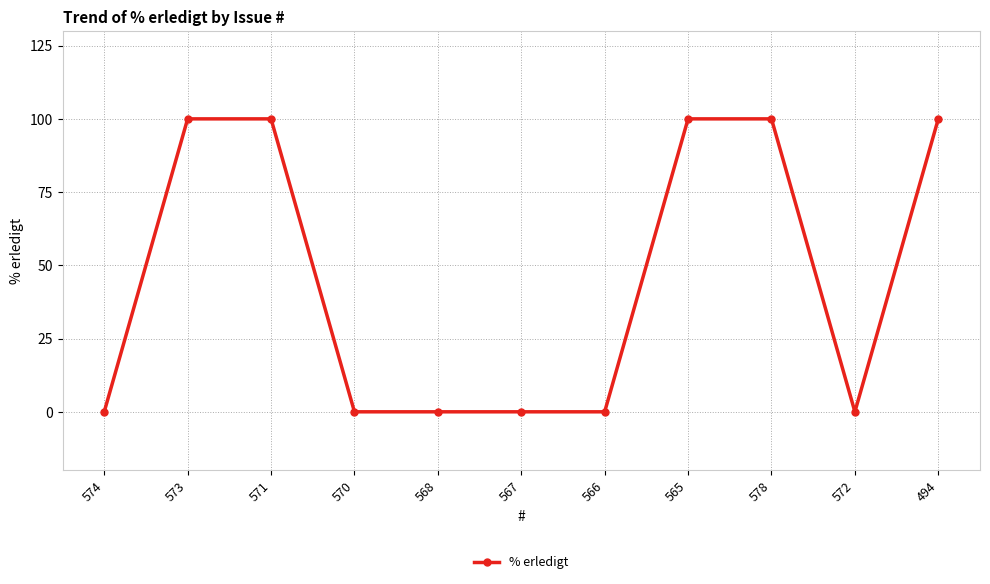

What is the value of the 11th point from the left?

100